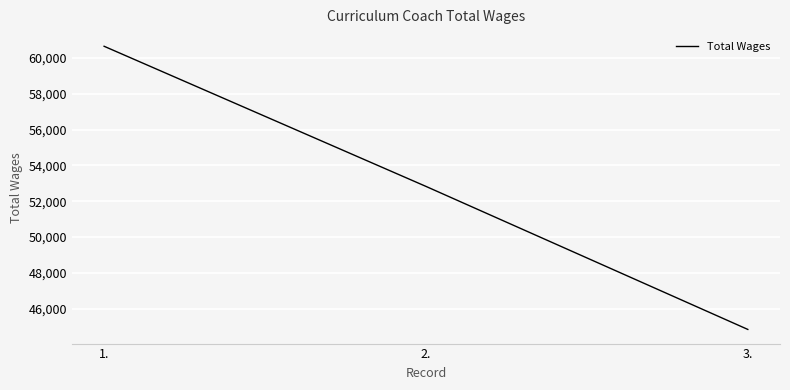

Count the number of categories in the chart.

3